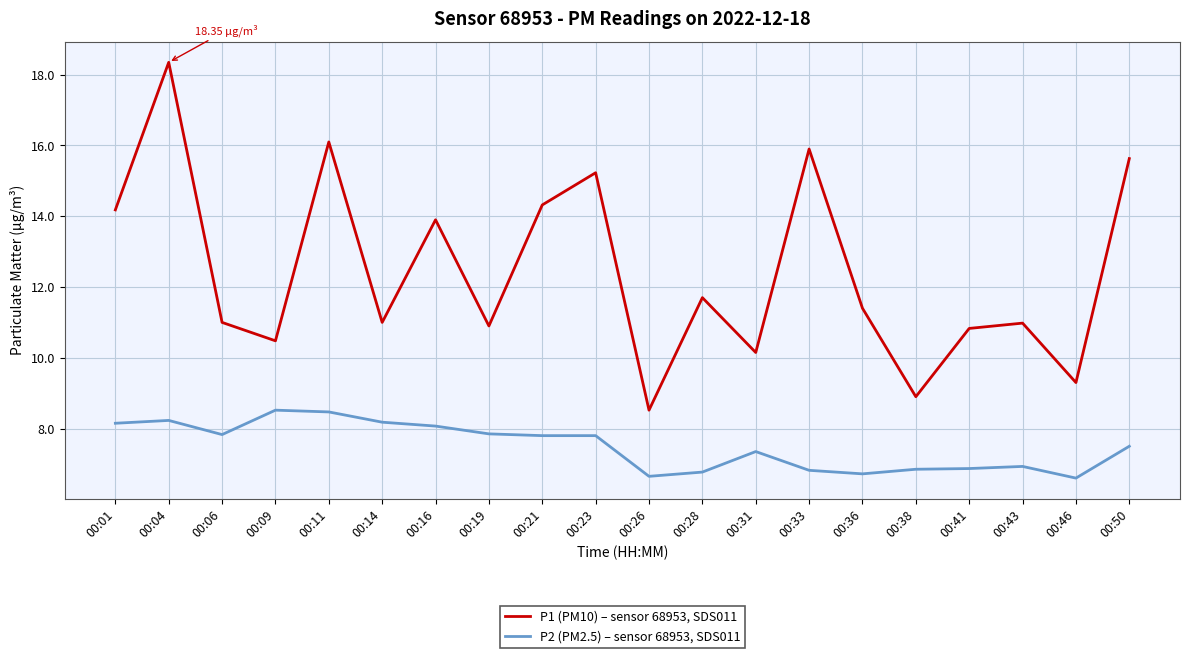

At which category is the sum across all series the highest?

00:04